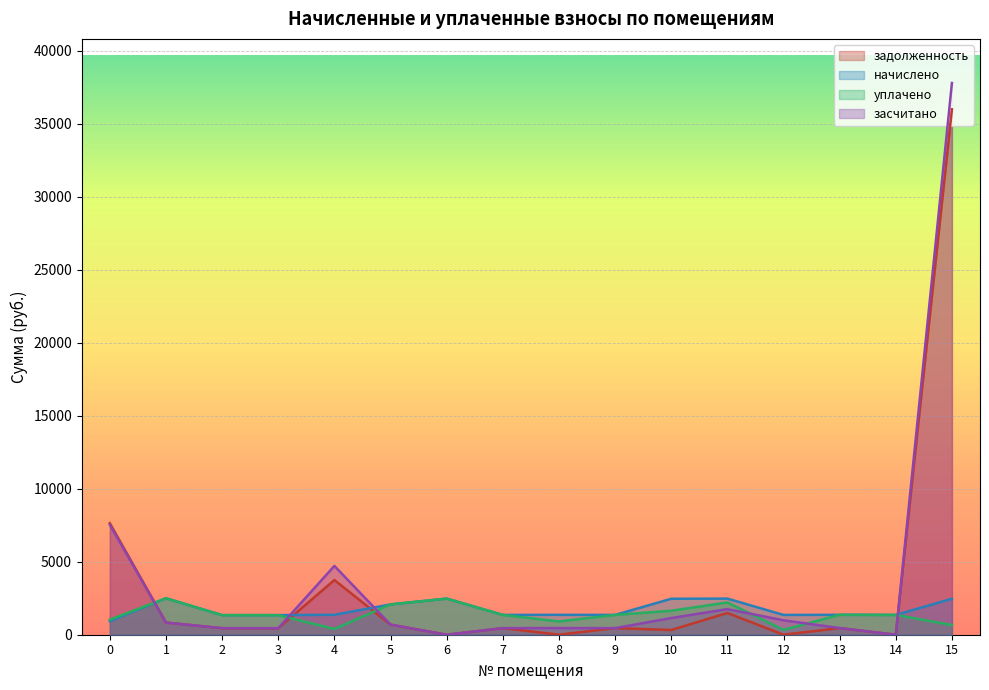

Reading left to right, list all the values displayed in this chart.

задолженность: 0=7635.9	1=832.1	2=447.1	3=447.0	4=3744.3	5=691.8	6=0.0	7=452.1	8=2.0	9=452.1	10=322.9	11=1487.8	12=0.0	13=454.6	14=0.0	15=35979.5
начислено: 0=927.8	1=2496.4	2=1341.4	3=1341.4	4=1363.7	5=2075.4	6=2474.1	7=1356.3	8=1363.7	9=1356.3	10=2462.9	11=2474.1	12=1356.3	13=1363.7	14=1356.3	15=2462.9
уплачено: 0=1030.9	1=2496.4	2=1341.4	3=1341.4	4=395.8	5=2075.4	6=2474.1	7=1356.3	8=909.1	9=1356.3	10=1643.0	11=2209.1	12=334.8	13=1363.7	14=1356.3	15=662.2
засчитано: 0=7532.9	1=832.1	2=447.1	3=447.0	4=4712.2	5=691.8	6=0.0	7=452.1	8=456.5	9=452.1	10=1142.8	11=1752.8	12=987.6	13=454.6	14=0.0	15=37780.2